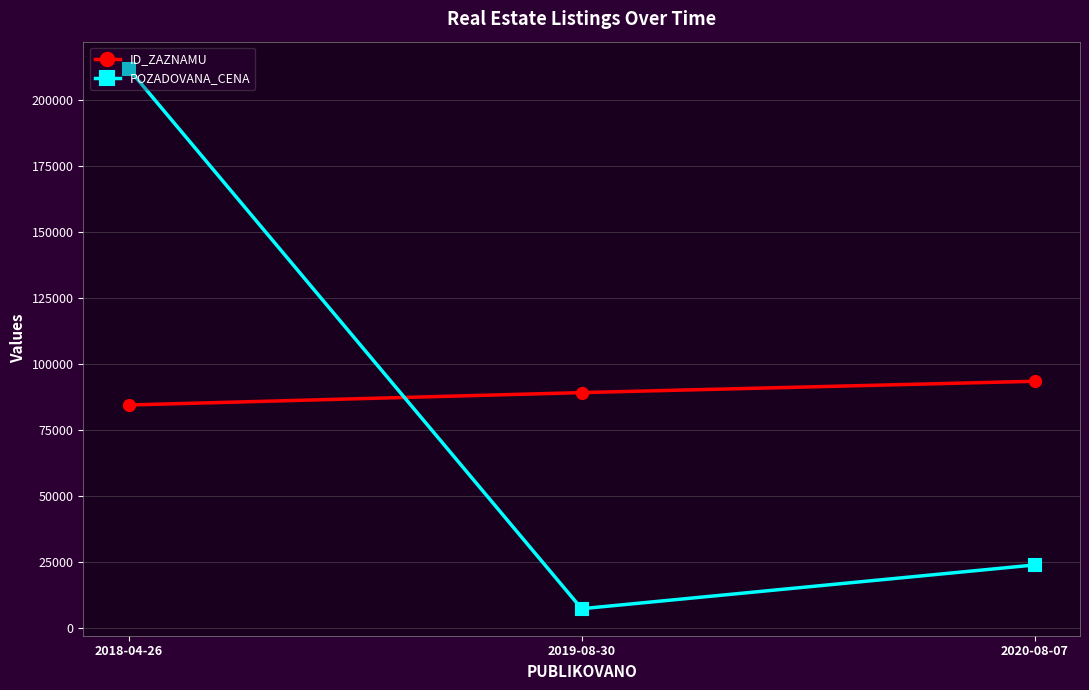

Which category has the lowest value in the ID_ZAZNAMU series?

2018-04-26